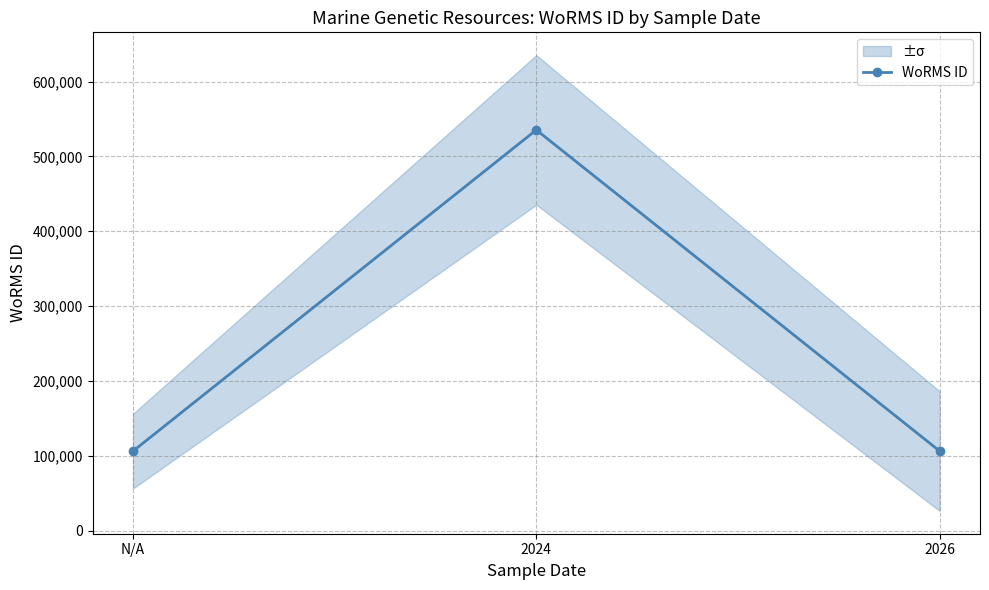

List the labels in order of value, smallest first.

N/A, 2026, 2024